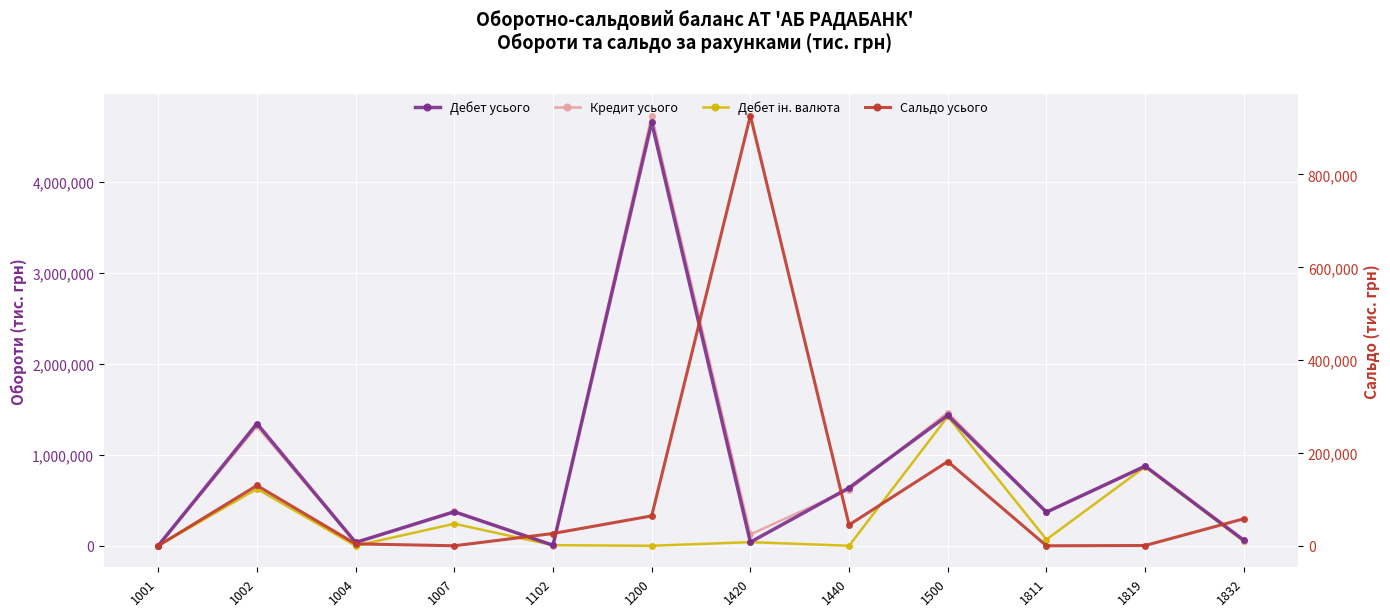

Reading left to right, list all the values displayed in this chart.

Дебет усього: 1001=1048	1002=1343153	1004=36612	1007=373477	1102=6193	1200=4651962	1420=40225	1440=637000	1500=1433202	1811=369600	1819=875074	1832=60318
Кредит усього: 1001=989	1002=1313202	1004=35942	1007=378275	1102=1928	1200=4726353	1420=125000	1440=617000	1500=1463573	1811=369600	1819=874829	1832=57935
Дебет ін. валюта: 1001=42	1002=625070	1004=0	1007=241927	1102=6193	1200=0	1420=40225	1440=0	1500=1421207	1811=68880	1819=868806	1832=48720
Сальдо усього: 1001=100	1002=129901	1004=4086	1007=19	1102=26439	1200=64450	1420=926700	1440=45000	1500=181554	1811=0	1819=581	1832=58188